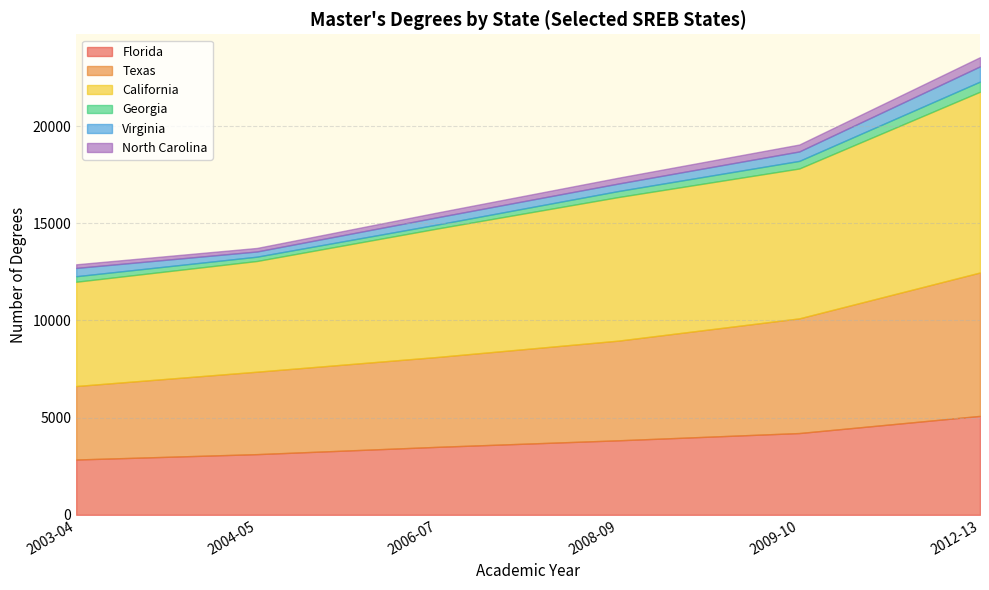

Is the value of North Carolina at 2004-05 greater than the value of Florida at 2004-05?

No